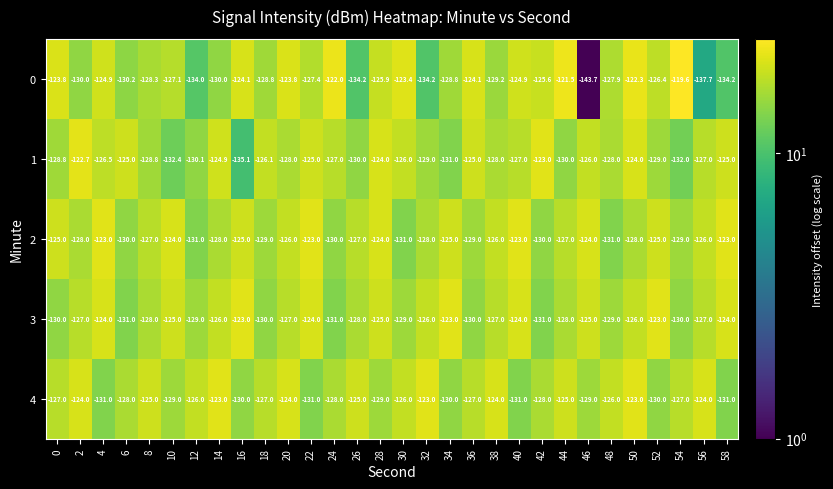

What is the difference between the 1 values at 36 and 24?

2.0